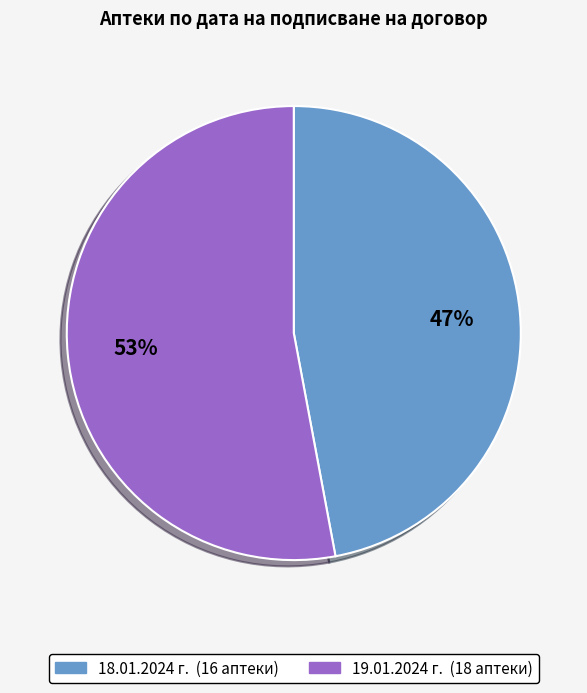

What is the largest slice in the pie chart?

19.01.2024 г.